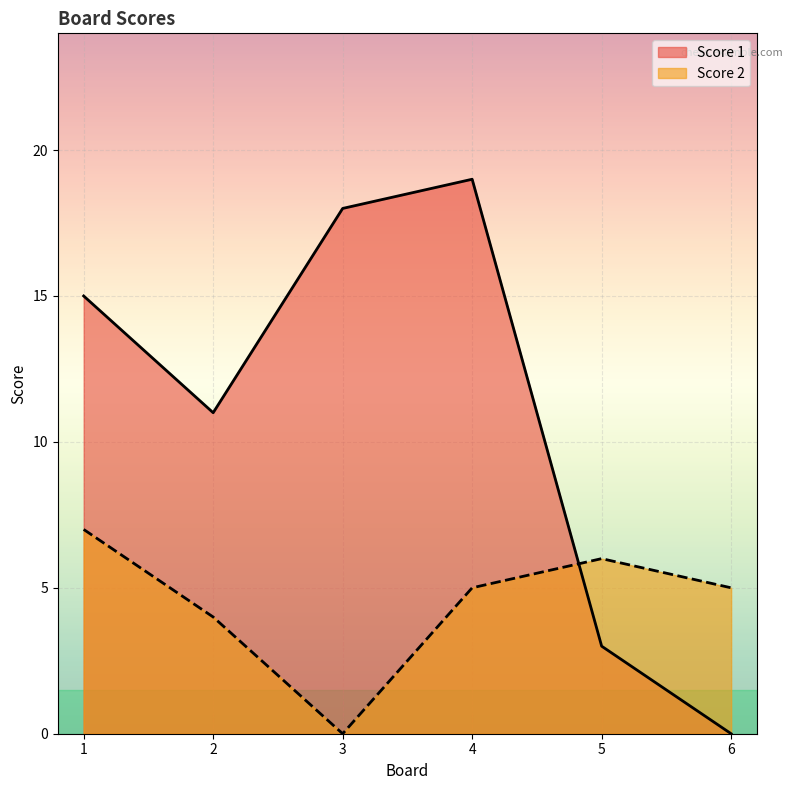

Which has a higher value, 4 or 2?

4